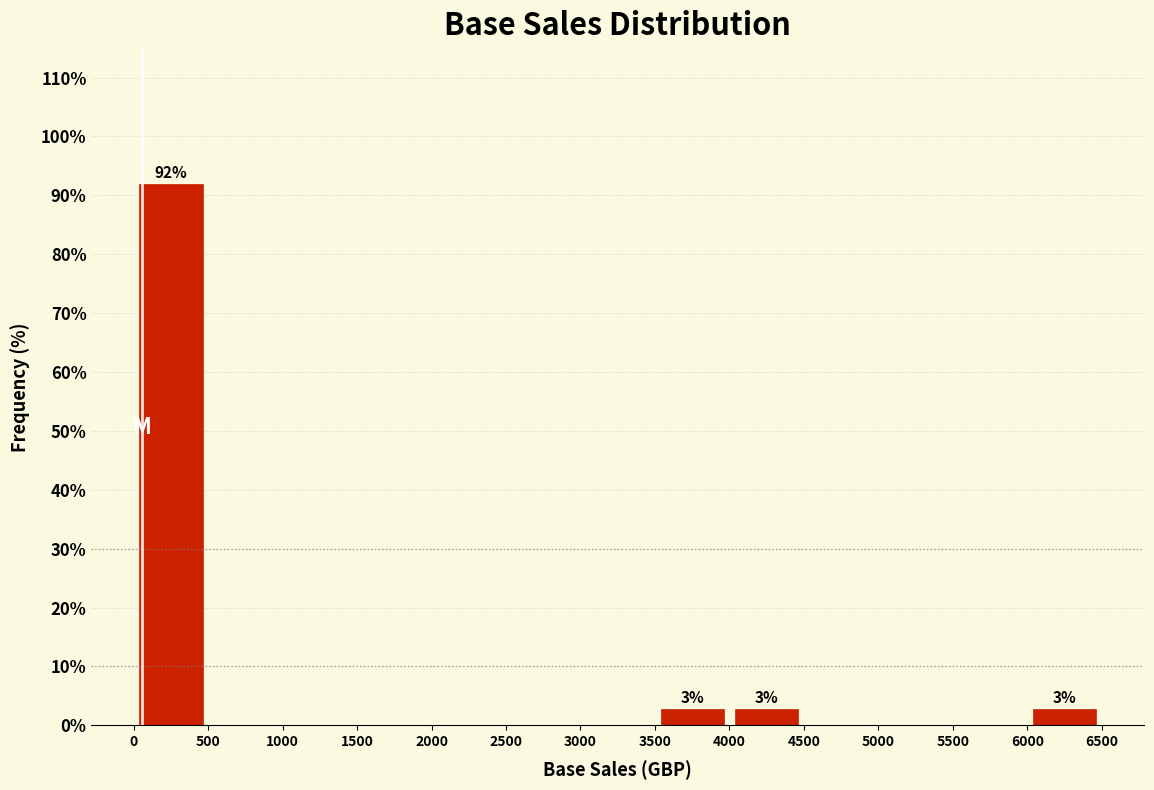

Over which range of the x-axis is the bar tallest?

0 to 500